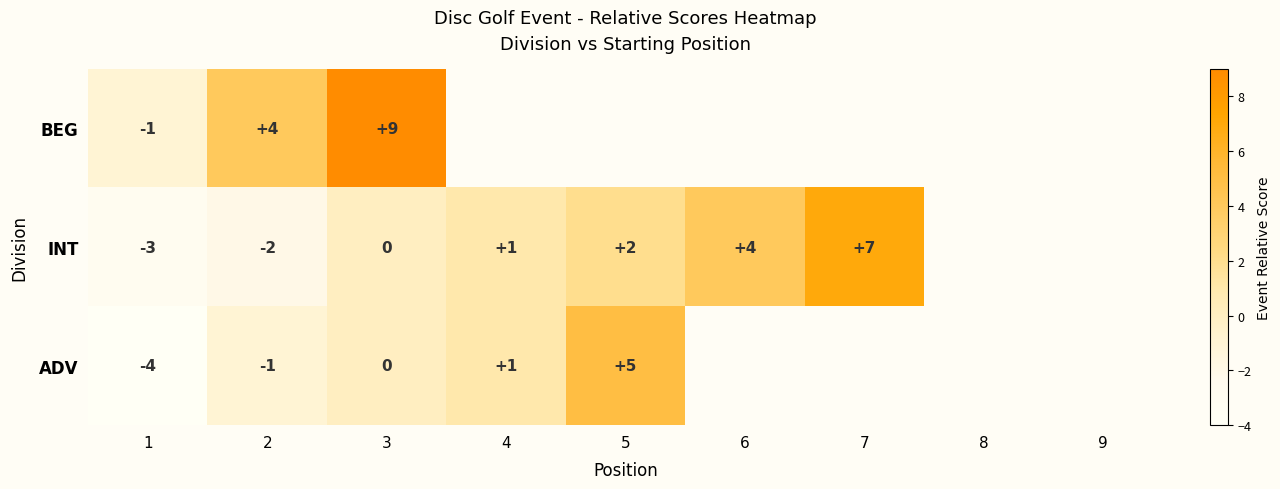

The value of INT at 1 is -3. True or false?

True